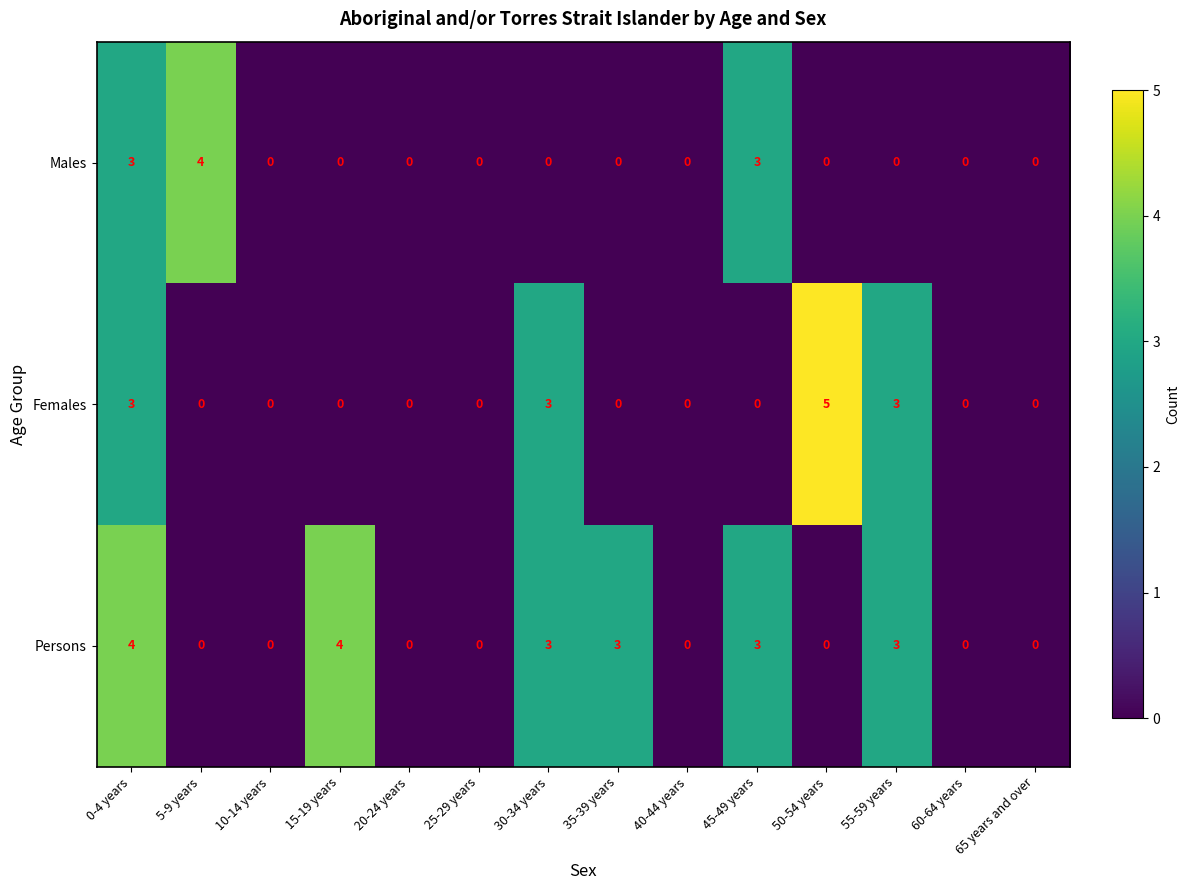

What is the total value across all series at 0-4 years?

10